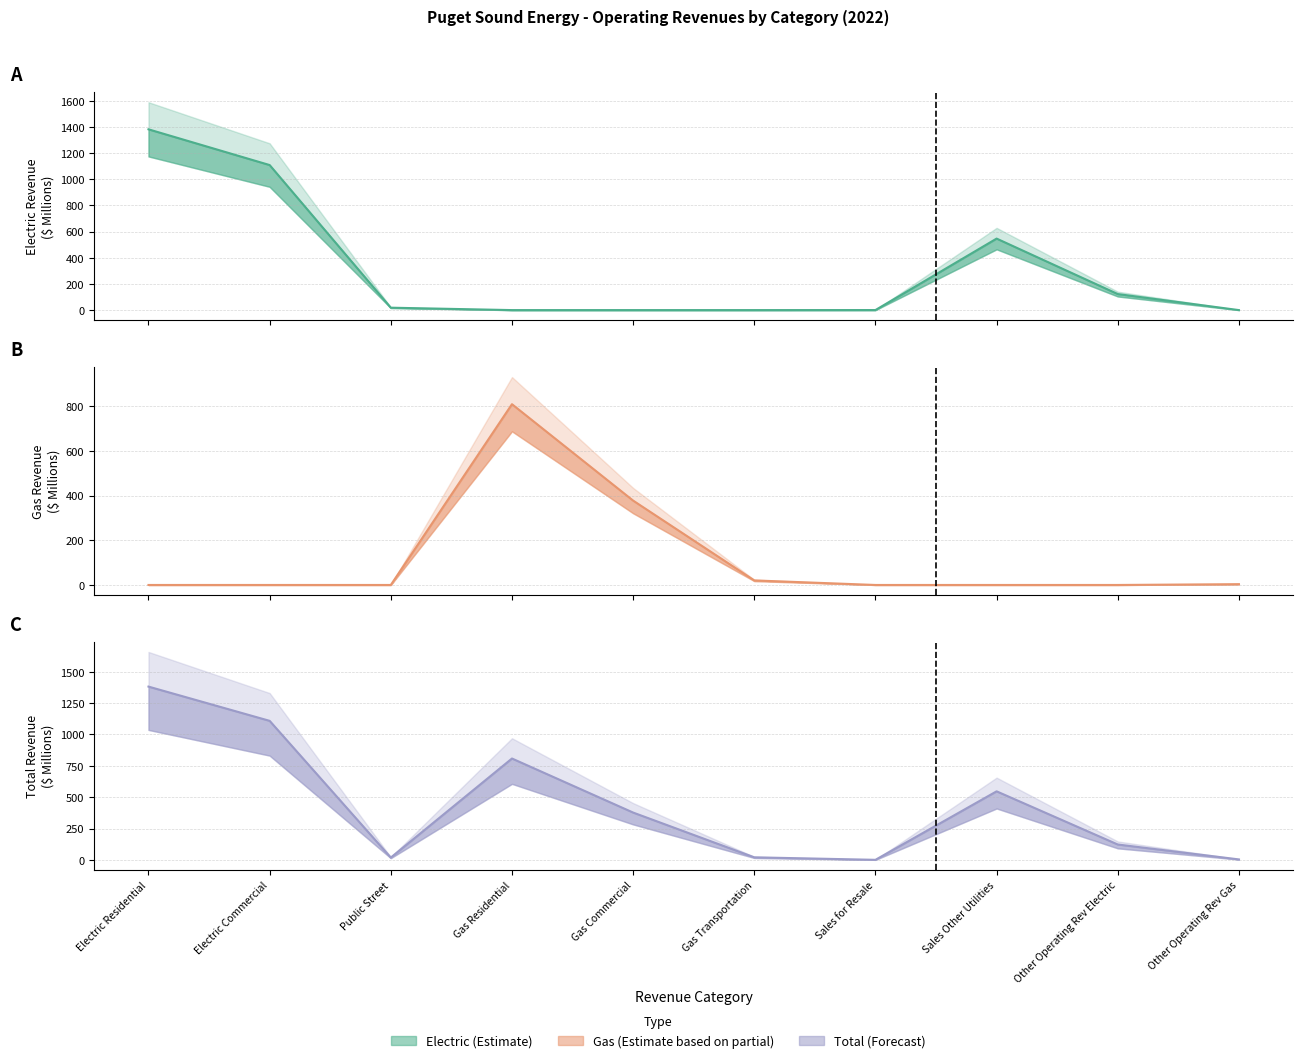

Reading right to left, transcribe all the data shown in this chart.

Electric (line): Other Operating Rev Gas=0.0	Other Operating Rev Electric=122.6	Sales Other Utilities=546.6	Sales for Resale=0.3	Gas Transportation=0.0	Gas Commercial=0.0	Gas Residential=0.0	Public Street=18.4	Electric Commercial=1108.7	Electric Residential=1381.8
Gas (line): Other Operating Rev Gas=3.6	Other Operating Rev Electric=0.0	Sales Other Utilities=0.0	Sales for Resale=0.0	Gas Transportation=20.3	Gas Commercial=377.3	Gas Residential=808.4	Public Street=0.0	Electric Commercial=0.0	Electric Residential=0.0
Total (line): Other Operating Rev Gas=3.6	Other Operating Rev Electric=122.6	Sales Other Utilities=546.6	Sales for Resale=0.3	Gas Transportation=20.3	Gas Commercial=377.3	Gas Residential=808.4	Public Street=18.4	Electric Commercial=1108.7	Electric Residential=1381.8